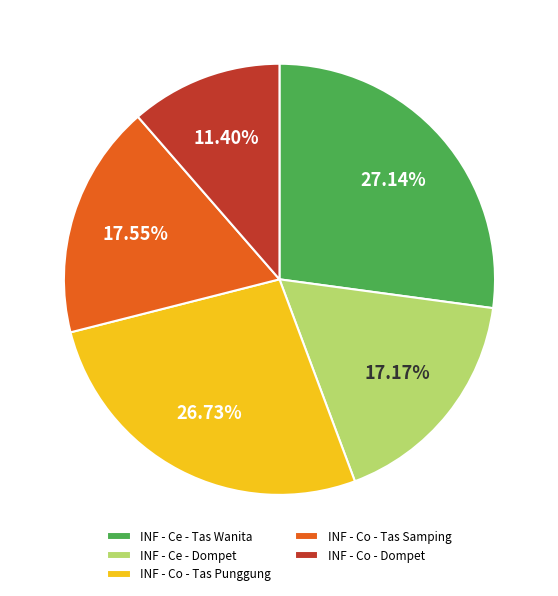

True or false: INF - Ce - Dompet accounts for 17% of the total.

True